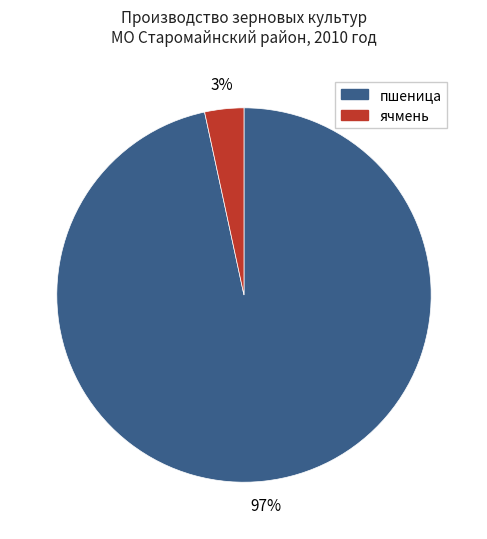

Is the sum of ячмень and пшеница greater than half?

Yes